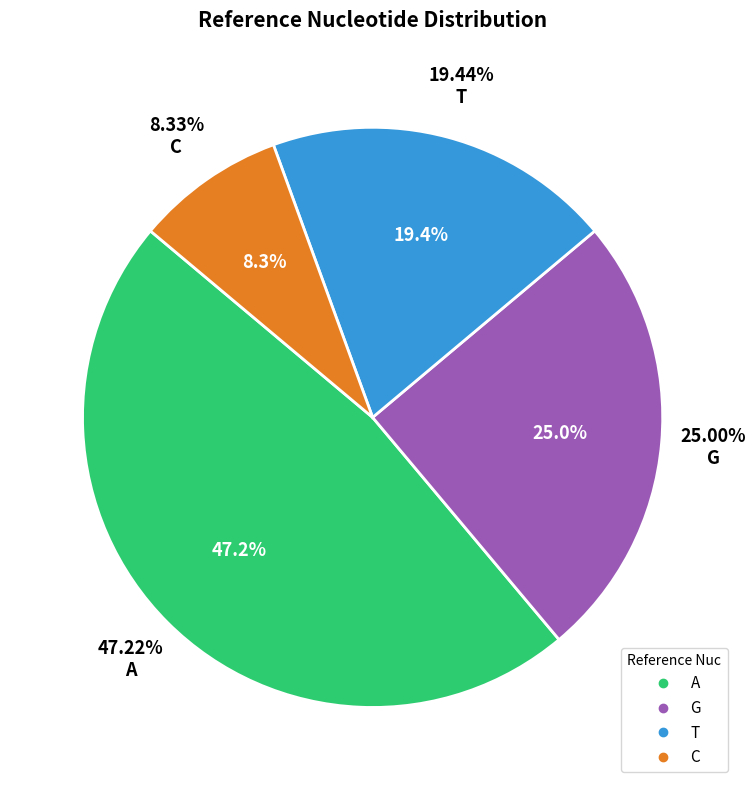

To the nearest percent, what is the difference between the T and C slice percentages?

11%